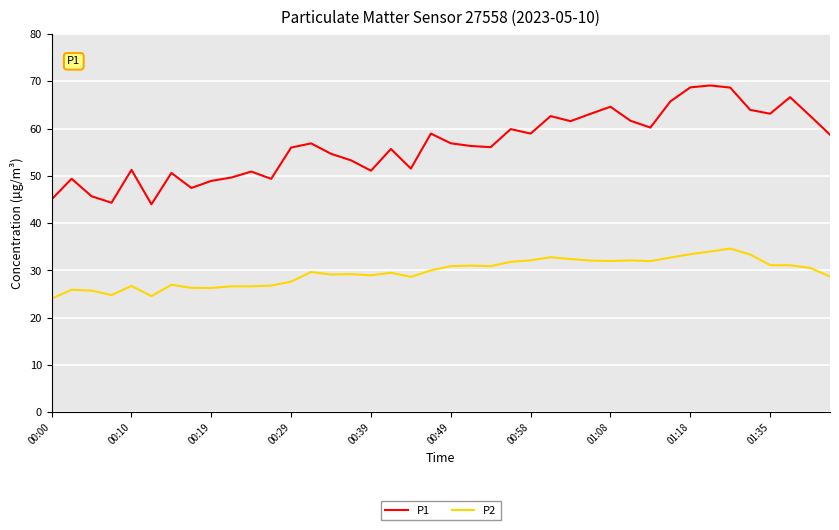

What is the average value of the P1 series?

56.6